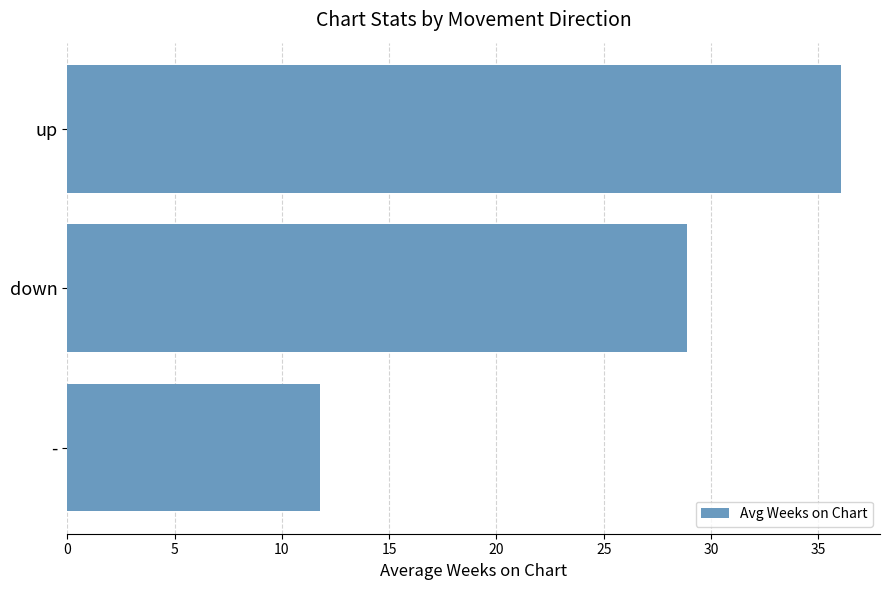

What is the average value?

25.6